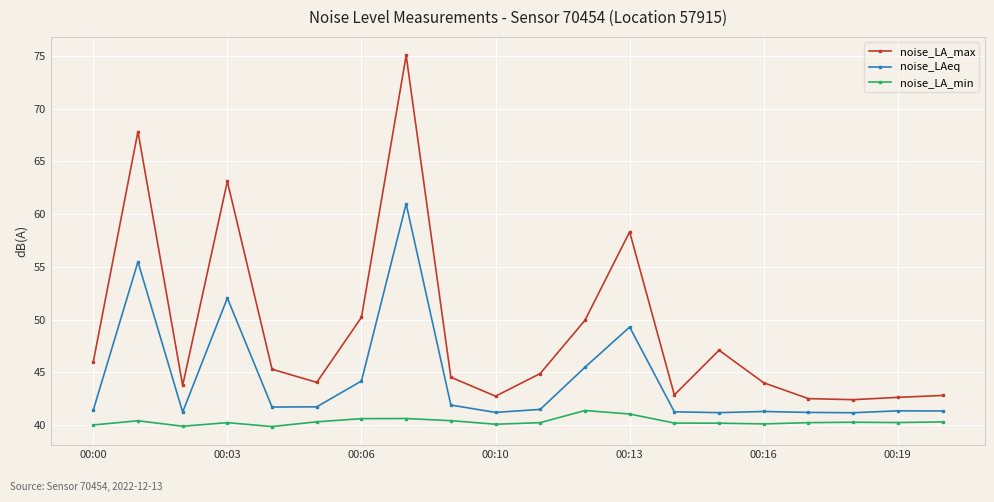

Which series has the largest total across all categories?

noise_LA_max